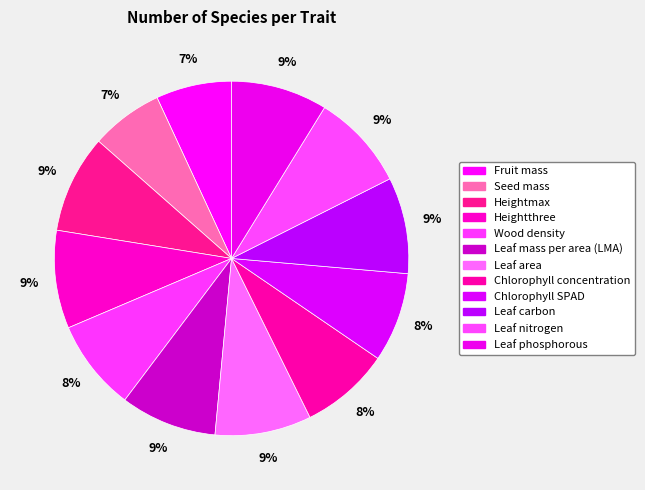

How many segments does this pie chart have?

12